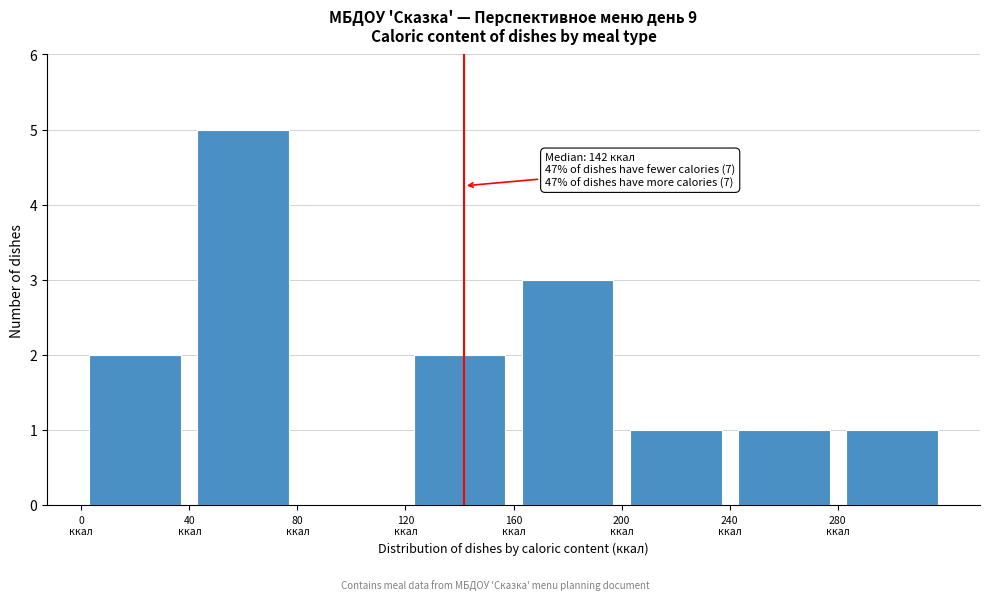

Over which range of the x-axis is the bar tallest?

40 to 80